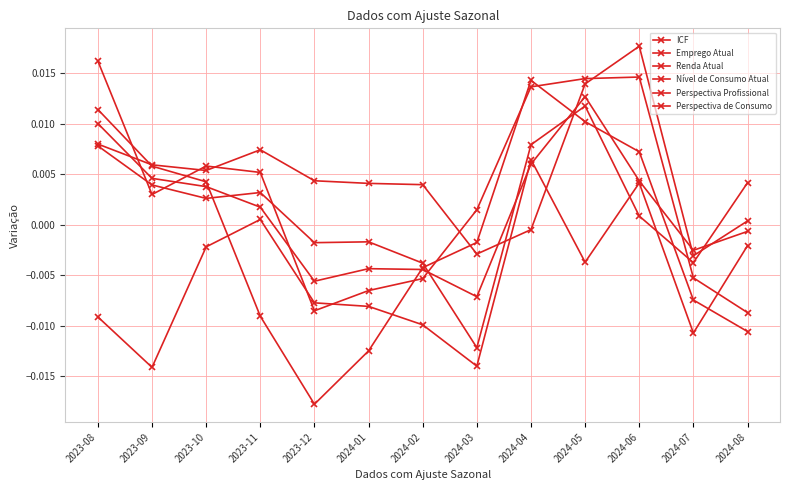

Rank the categories by Nível de Consumo Atual value from lowest to highest.

2024-08, 2023-12, 2024-01, 2024-02, 2024-07, 2024-03, 2023-09, 2023-11, 2023-10, 2024-04, 2024-05, 2024-06, 2023-08